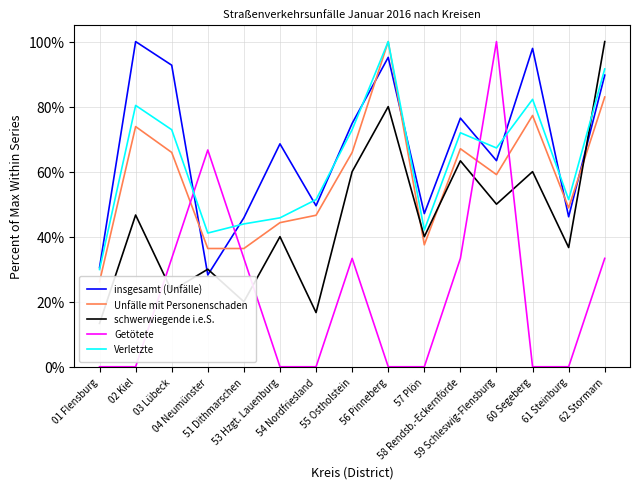

What is the lowest value of the Verletzte series?

29.9